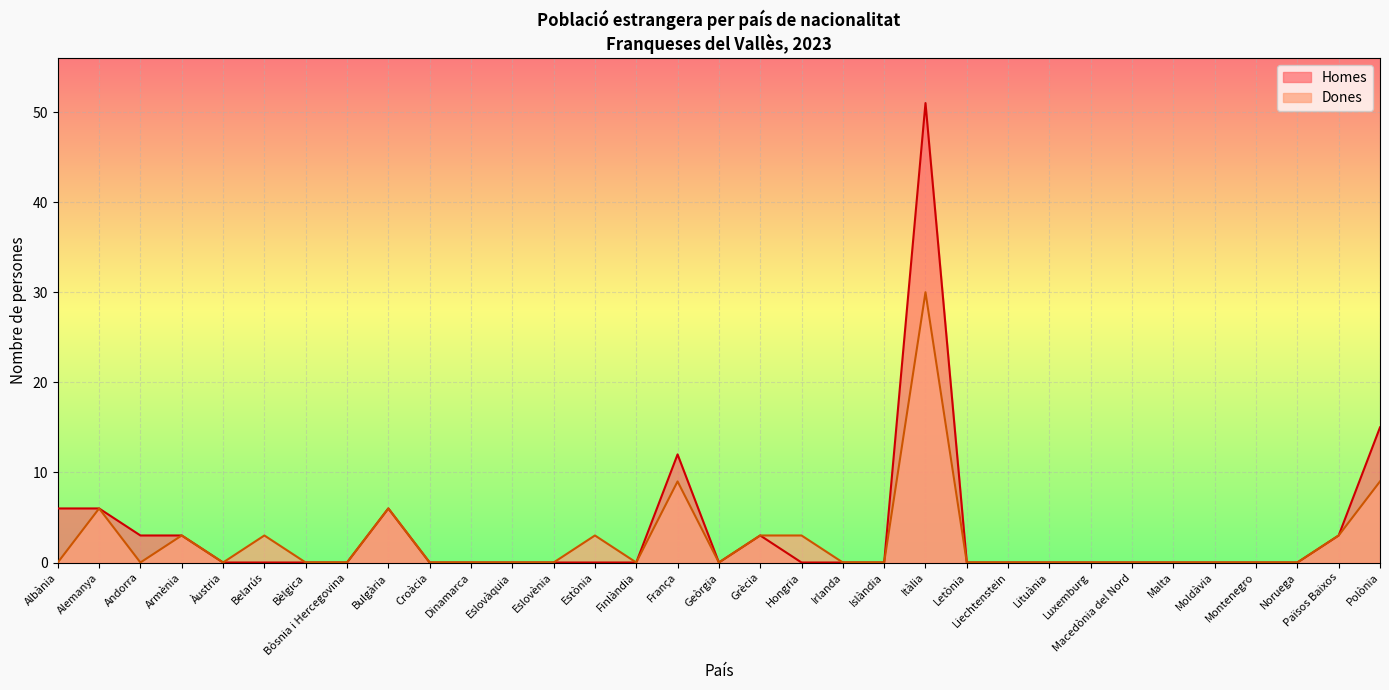

How many lines are shown in the chart?

2